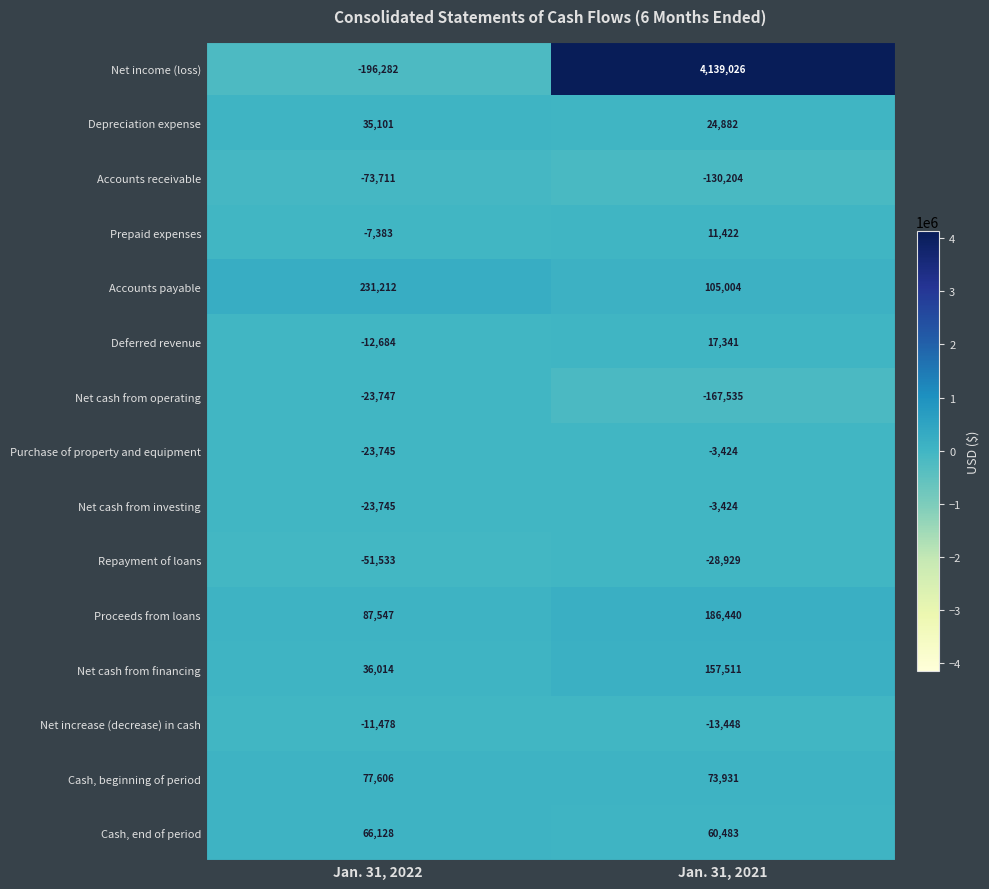

At which category is the sum across all series the highest?

Jan. 31, 2021